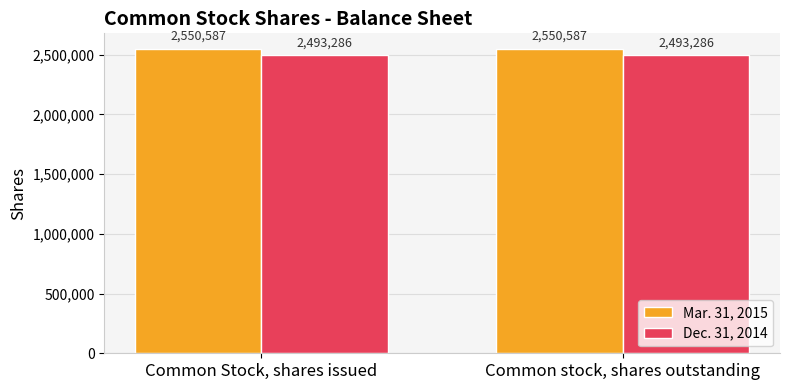

What is the total value across all series at Common stock, shares outstanding?

5043873